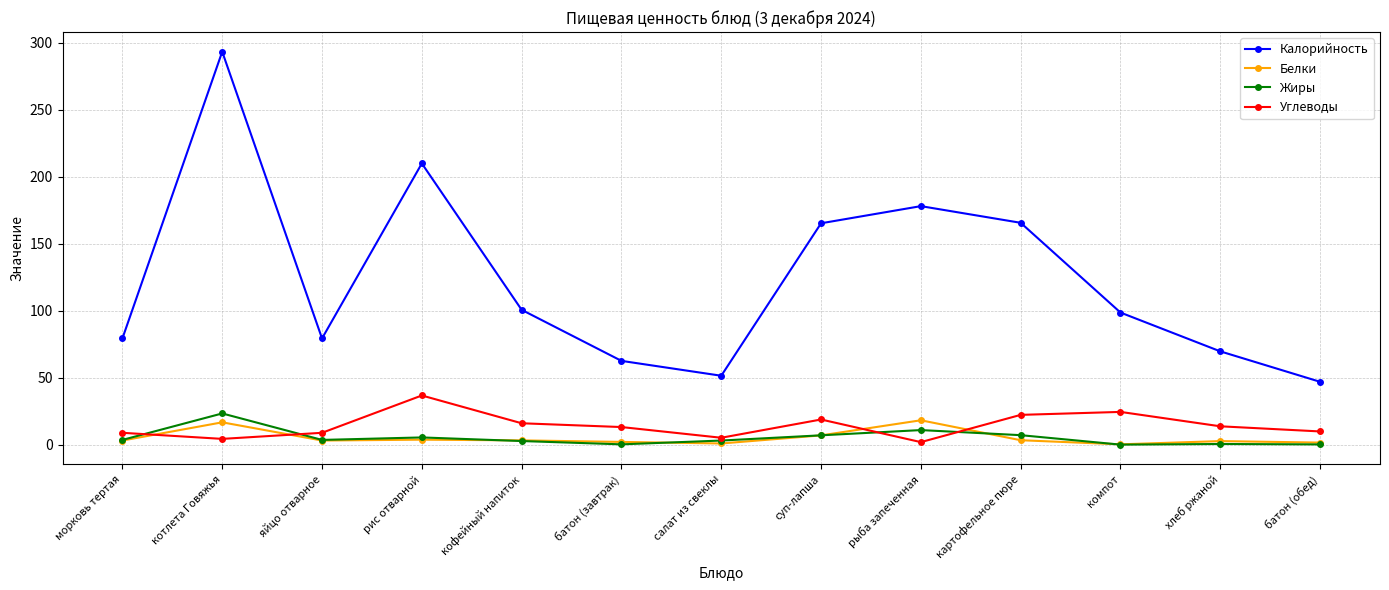

True or false: Калорийность and Белки cross at least once.

False